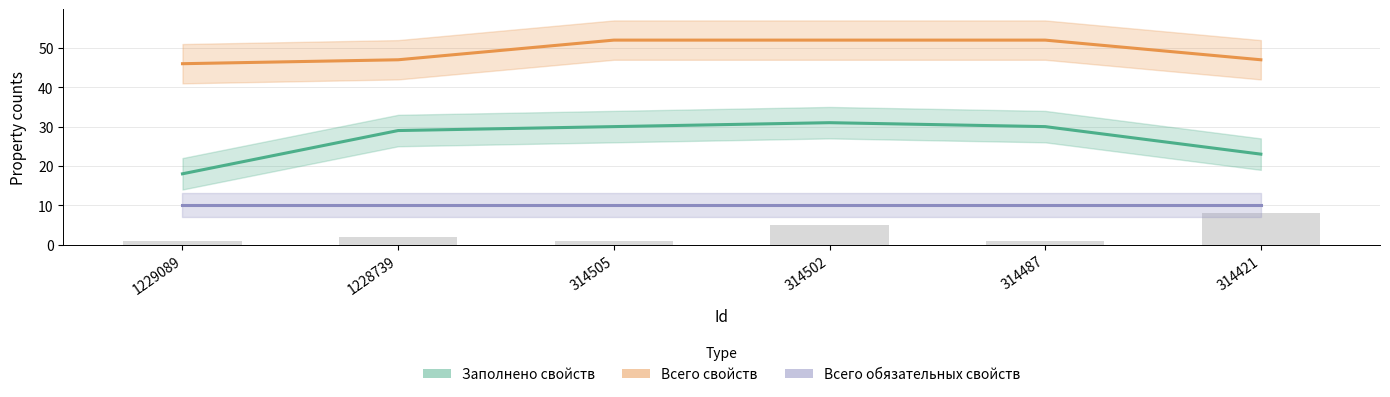

The value of Всего обязательных свойств at 1229089 is 10. True or false?

True